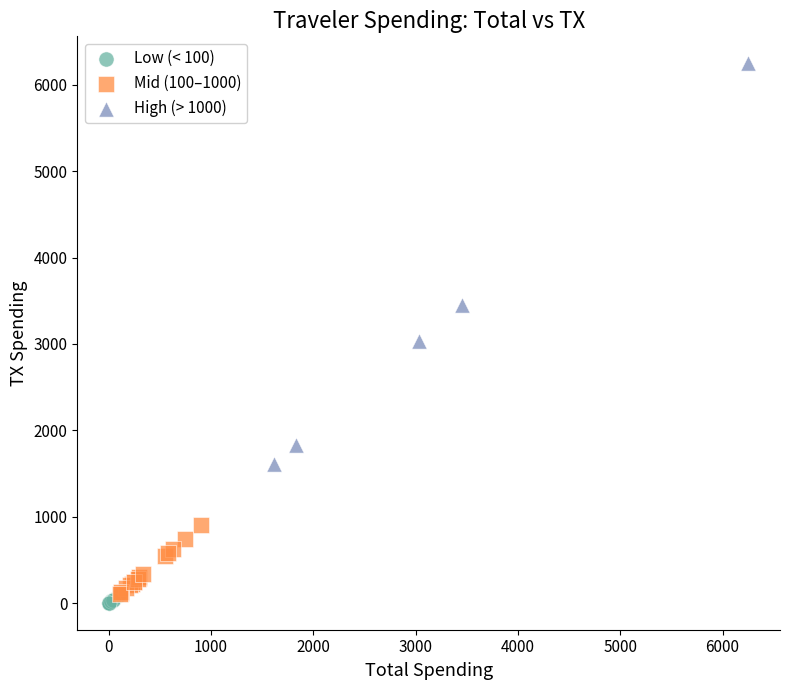

Which series contains the highest Y value?

High (> 1000)